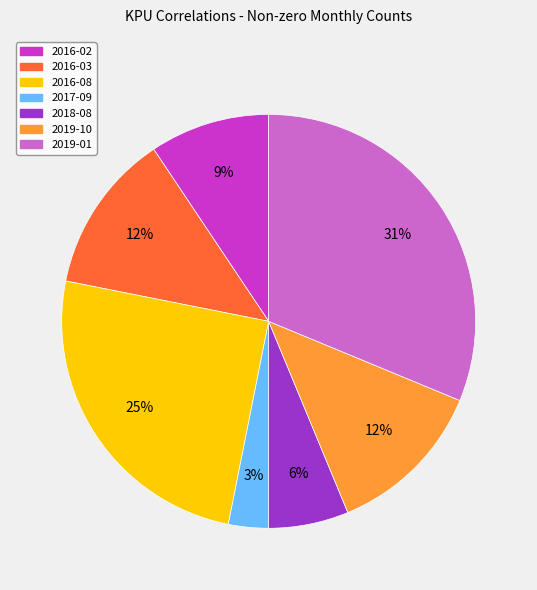

To the nearest percent, what is the difference between the 2019-10 and 2018-08 slice percentages?

6%